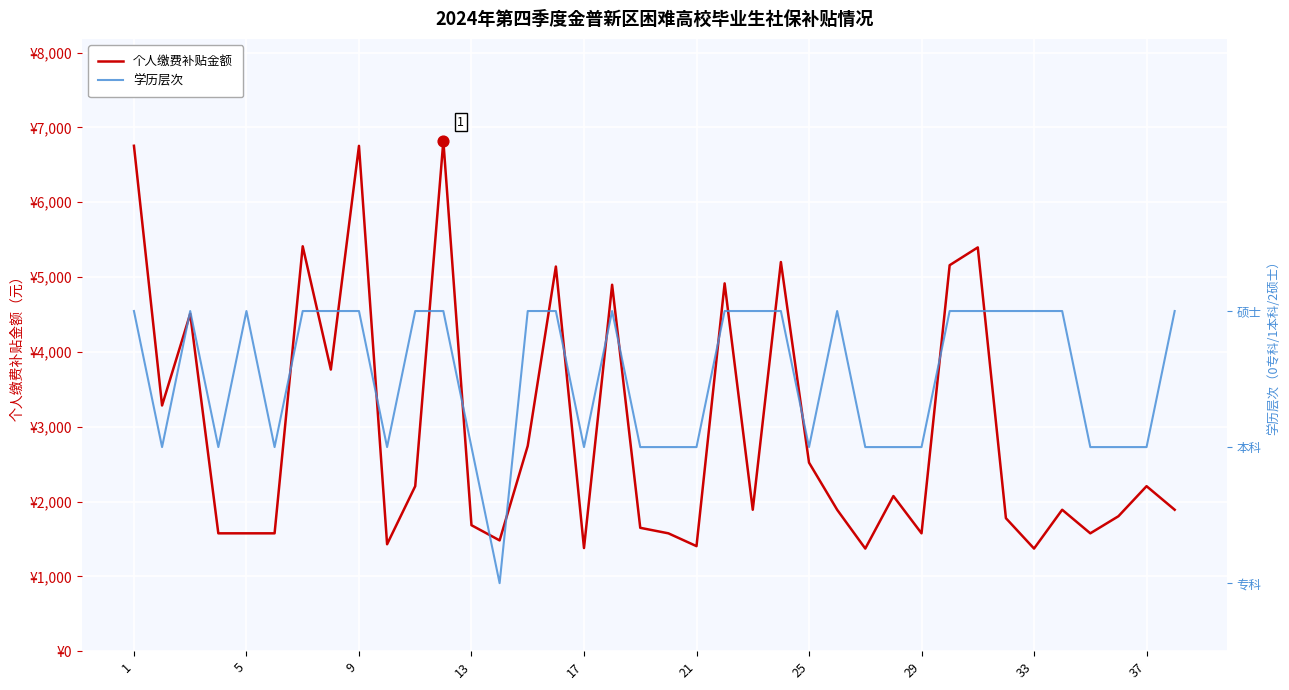

Which series reaches the maximum Y coordinate?

个人缴费补贴金额